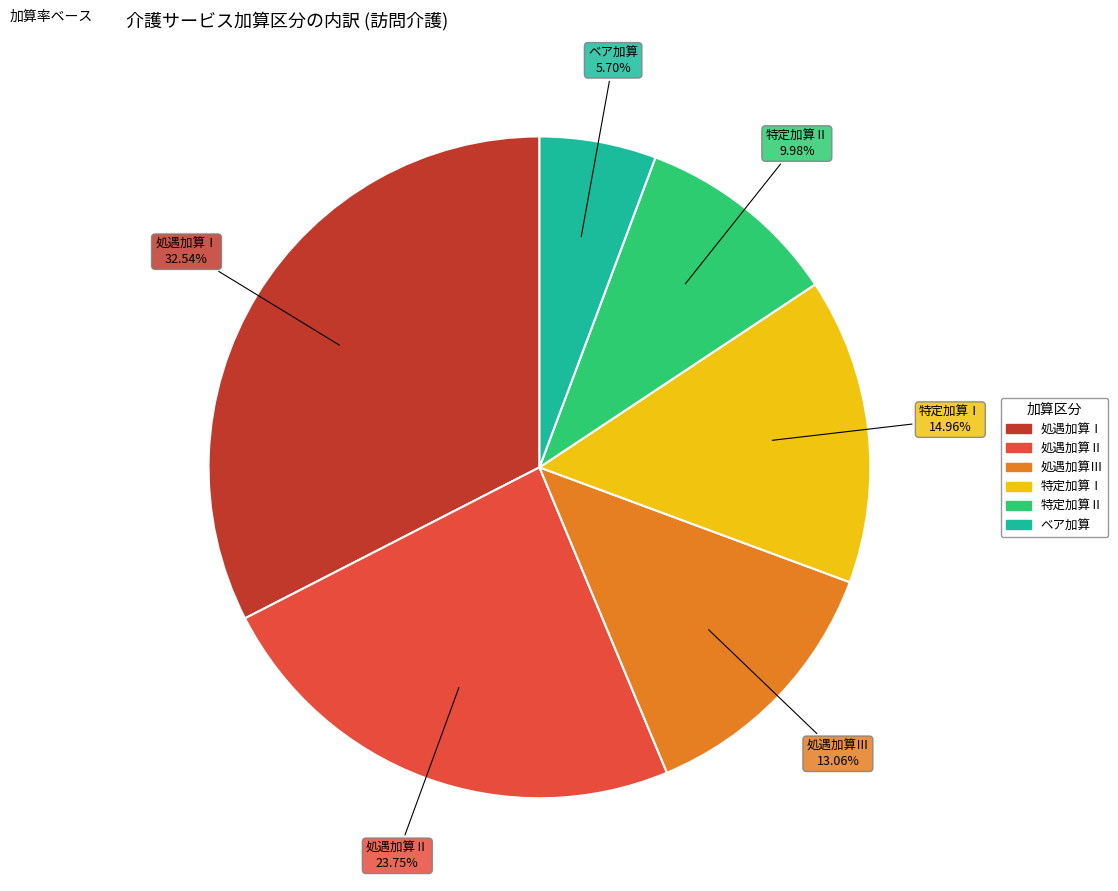

To the nearest percent, what is the difference between the largest and smallest slice percentages?

27%